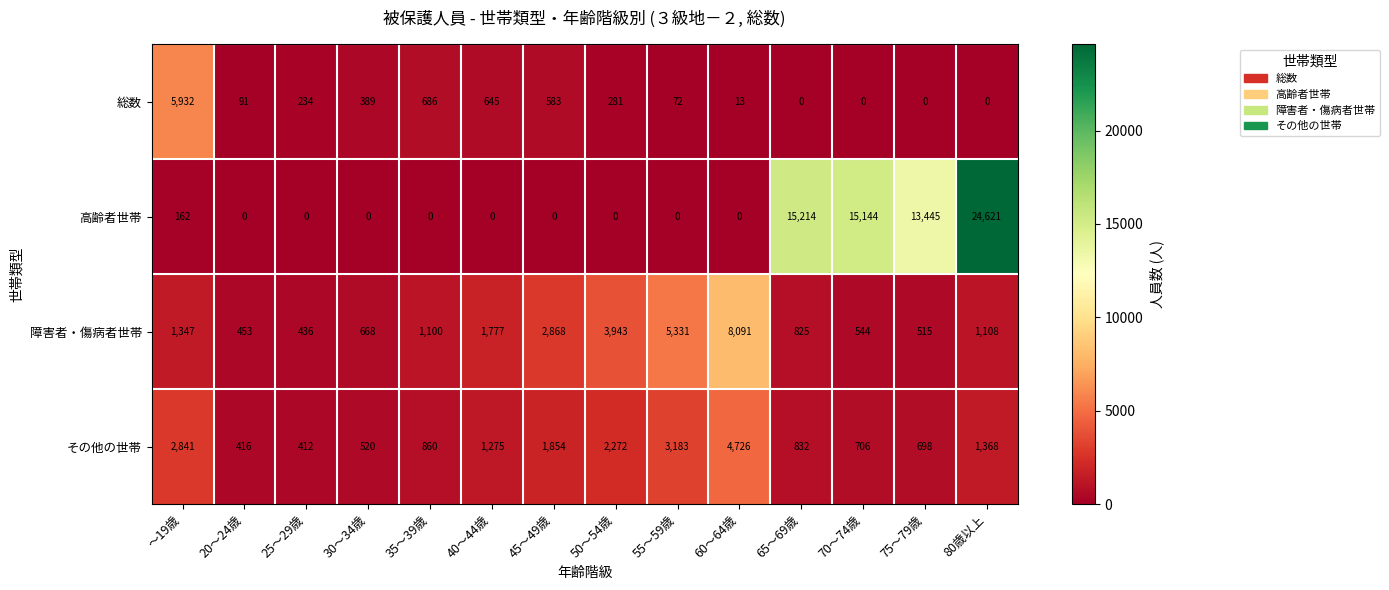

Where is 障害者・傷病者世帯 nearest to the value 4263?

50～54歳